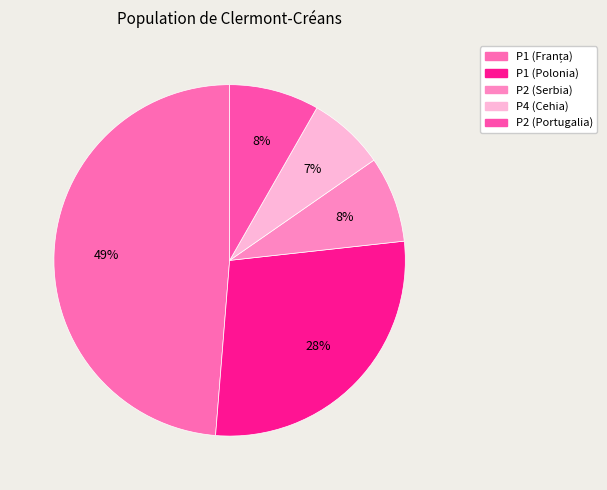

How many slices are in this pie chart?

5